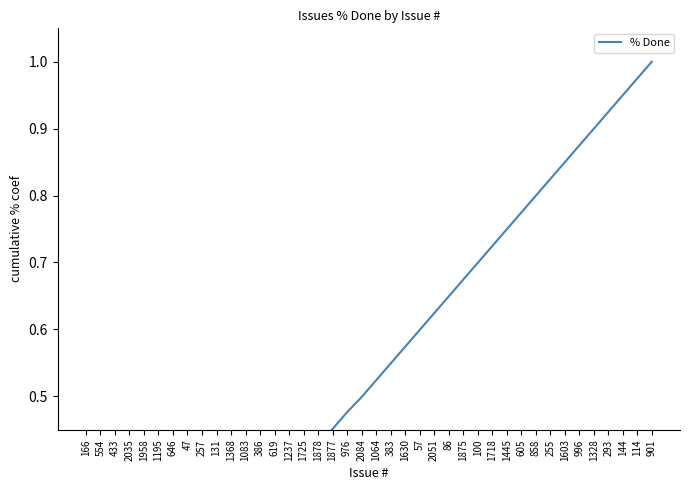

Rank the categories by value from highest to lowest.

901, 114, 144, 293, 1328, 996, 1603, 255, 858, 605, 1445, 1718, 100, 1875, 86, 2051, 57, 1630, 383, 1064, 2084, 976, 1877, 1878, 1725, 1237, 619, 386, 1083, 1368, 131, 257, 47, 646, 1195, 1958, 2035, 433, 554, 166